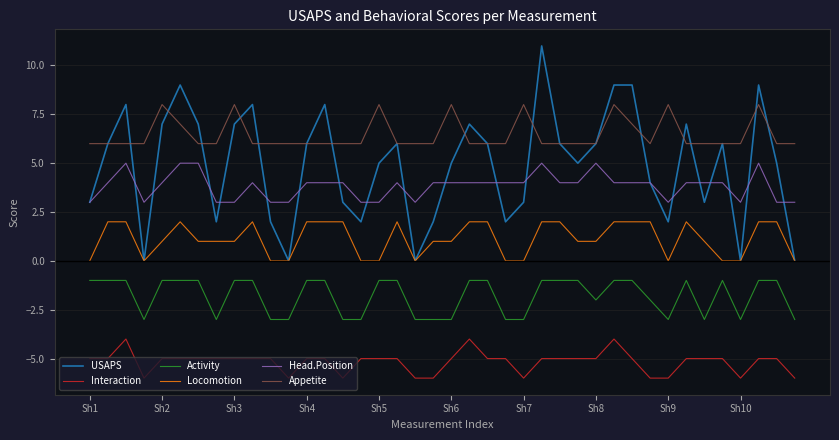

Which series has the largest total across all categories?

Appetite